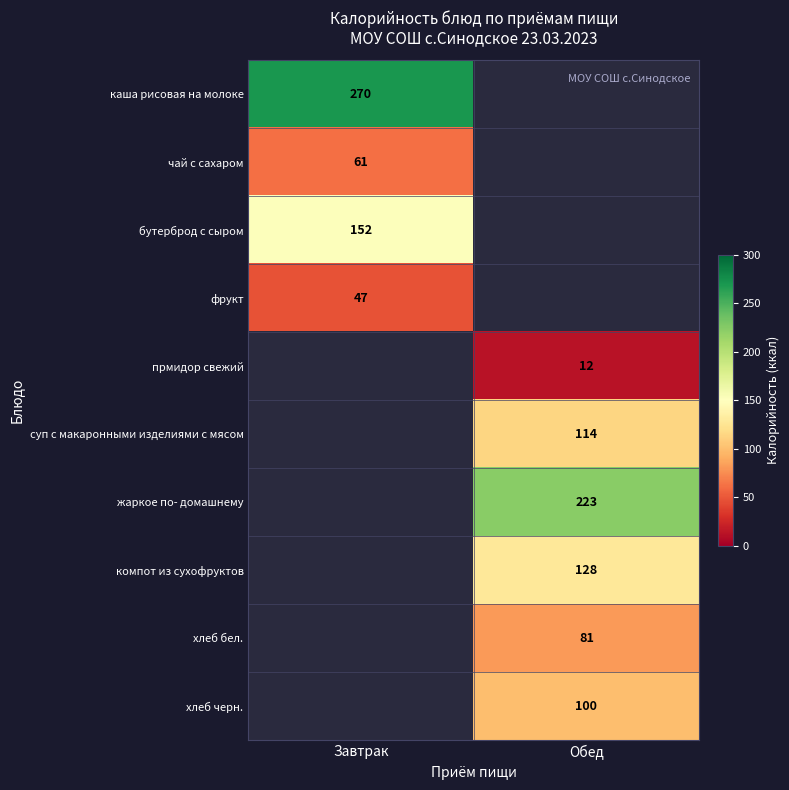

At how many categories does at least one series exceed 135?

2